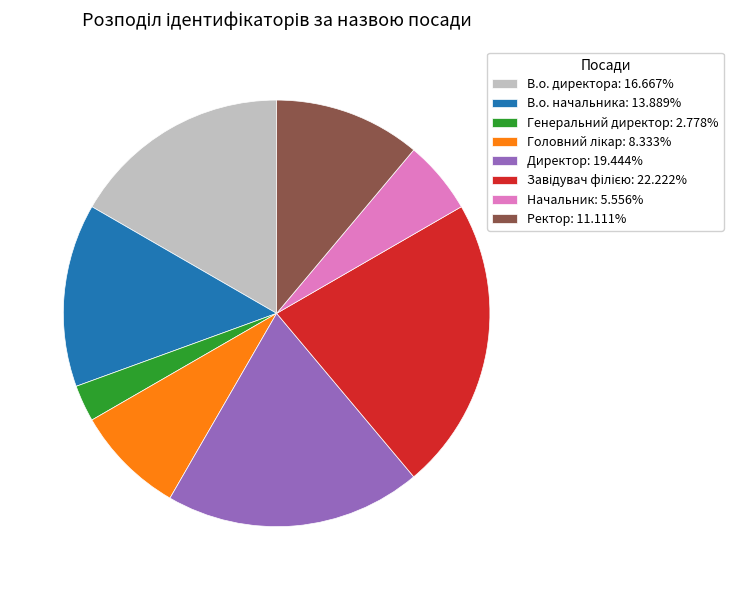

Which has a higher value, Ректор or Генеральний директор?

Ректор